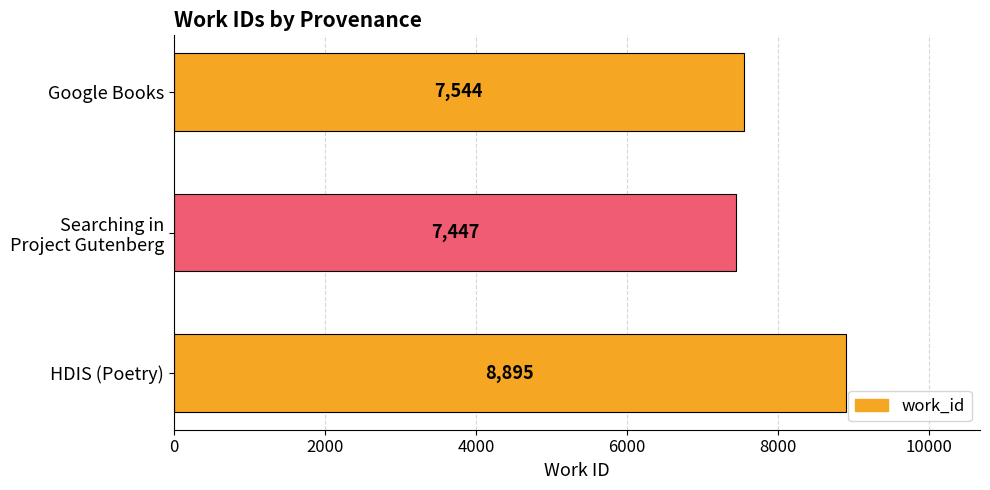

What is the difference between the maximum and minimum values?

1448